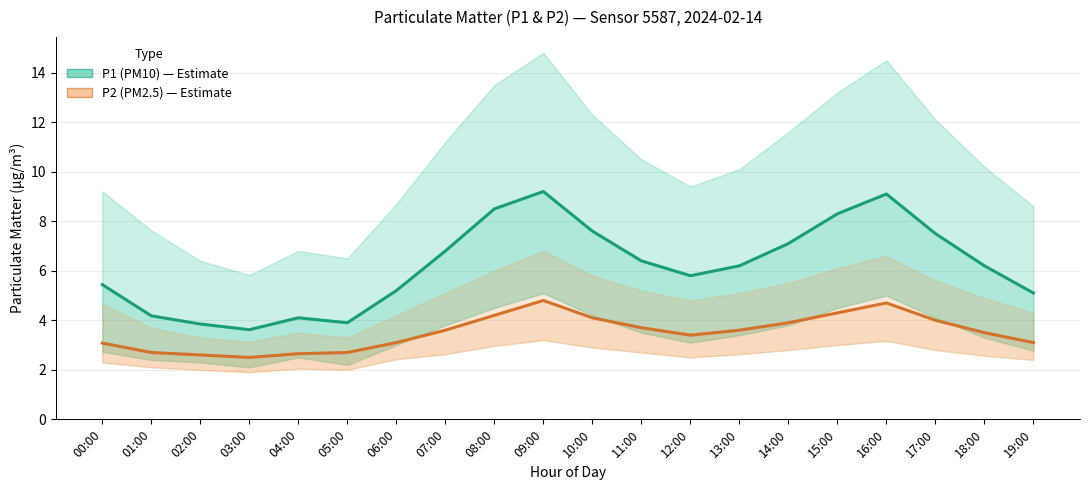

How many lines are shown in the chart?

2